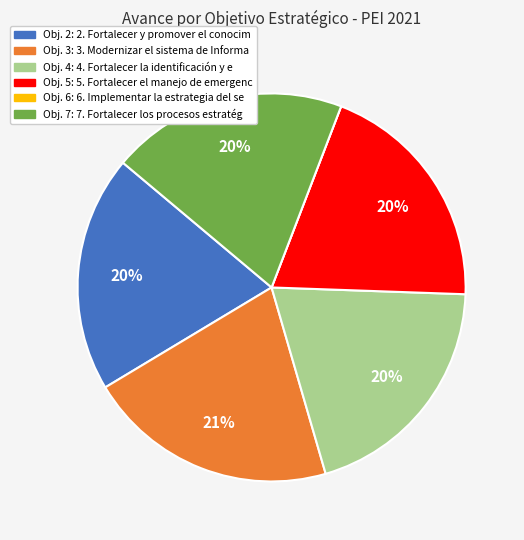

To the nearest percent, what is the difference between the largest and smallest slice percentages?

21%